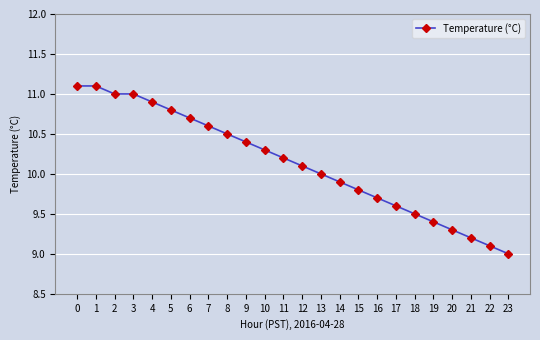

Reading left to right, list all the values displayed in this chart.

0=11.1	1=11.1	2=11.0	3=11.0	4=10.9	5=10.8	6=10.7	7=10.6	8=10.5	9=10.4	10=10.3	11=10.2	12=10.1	13=10.0	14=9.9	15=9.8	16=9.7	17=9.6	18=9.5	19=9.4	20=9.3	21=9.2	22=9.1	23=9.0